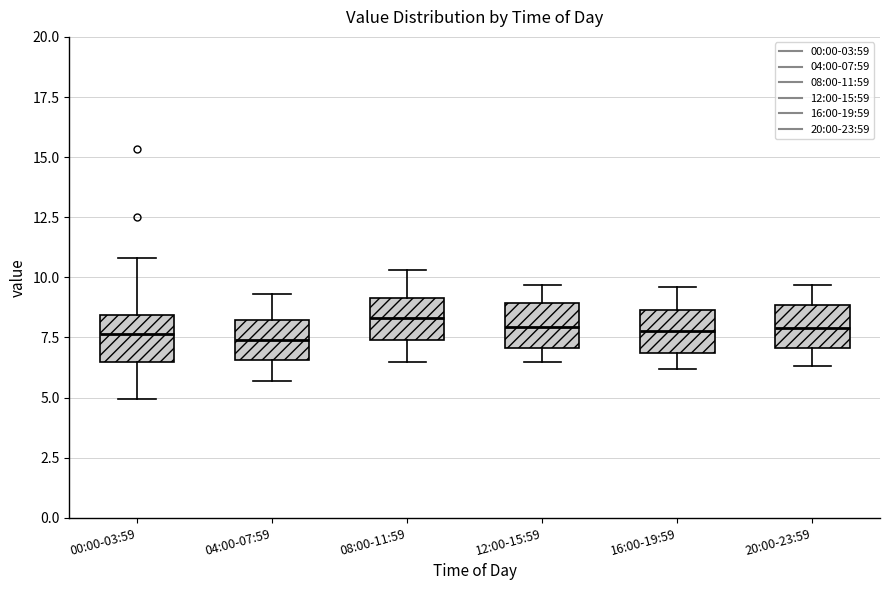

Reading left to right, transcribe this box plot: for each box, give where its median line is, the range the box spans, and where its two whiskers end, as read against the y-axis. The values are not printed on the chart, so give them approximately, as read against the axis.

00:00-03:59: median 7.5, box 6.5 to 8.5, whiskers 5.0 to 11.0
04:00-07:59: median 7.5, box 6.5 to 8.0, whiskers 5.5 to 9.5
08:00-11:59: median 8.5, box 7.5 to 9.0, whiskers 6.5 to 10.5
12:00-15:59: median 8.0, box 7.0 to 9.0, whiskers 6.5 to 9.5
16:00-19:59: median 8.0, box 7.0 to 8.5, whiskers 6.0 to 9.5
20:00-23:59: median 8.0, box 7.0 to 9.0, whiskers 6.5 to 9.5